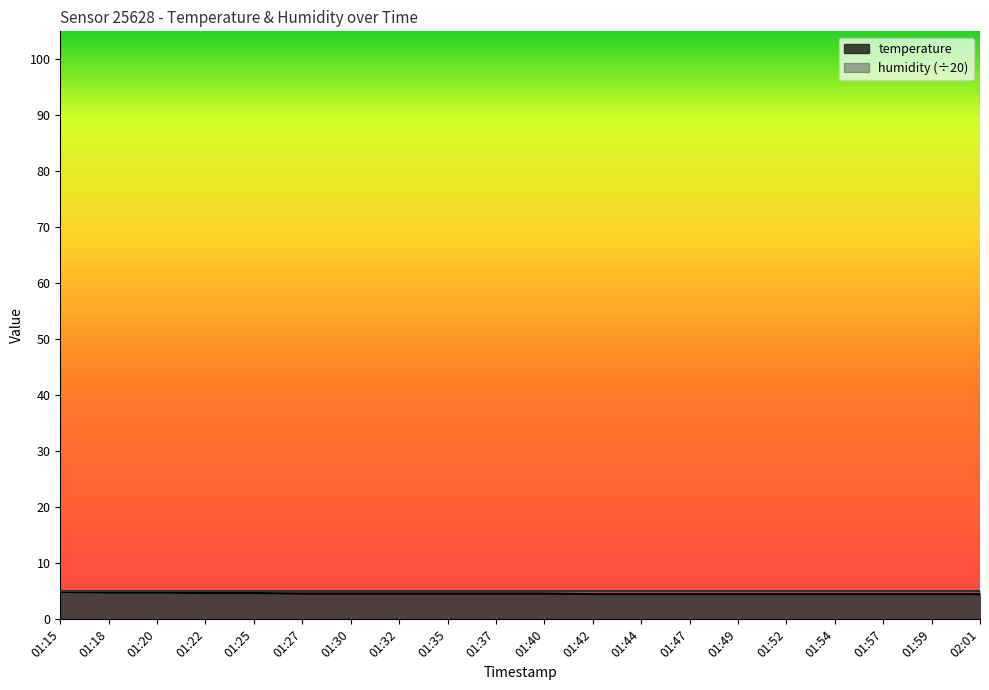

Rank the categories by value from highest to lowest.

01:15, 01:18, 01:20, 01:22, 01:25, 01:27, 01:30, 01:32, 01:35, 01:37, 01:40, 01:42, 01:44, 01:47, 01:49, 01:52, 01:54, 01:57, 01:59, 02:01